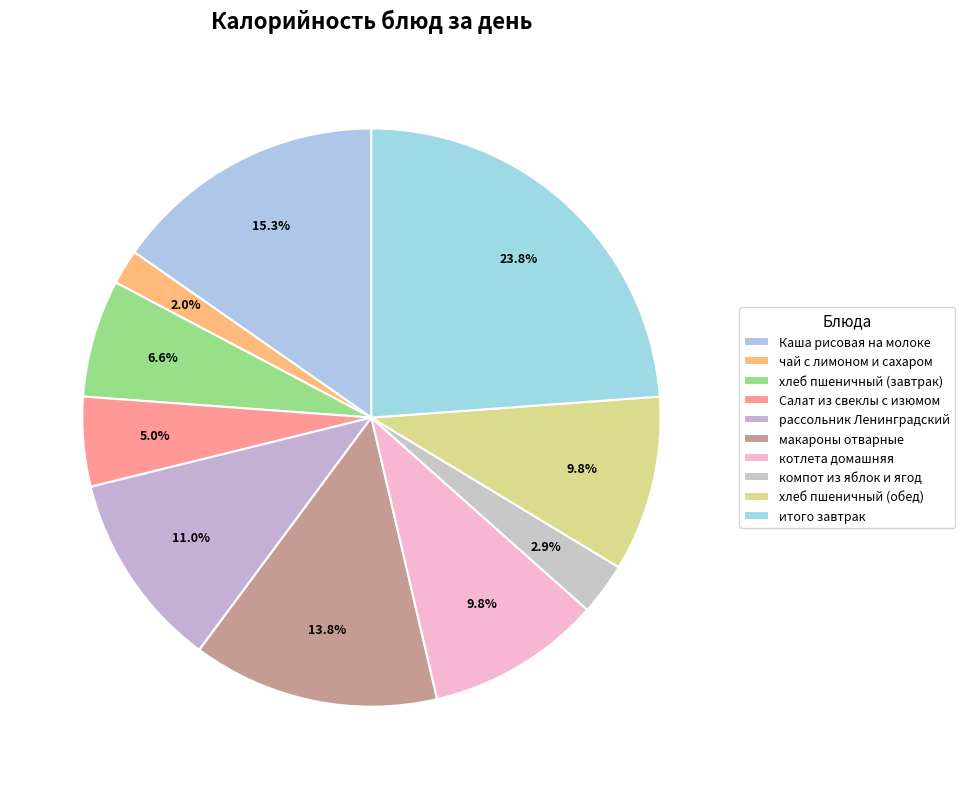

Is there any slice that represents more than half of the pie?

No